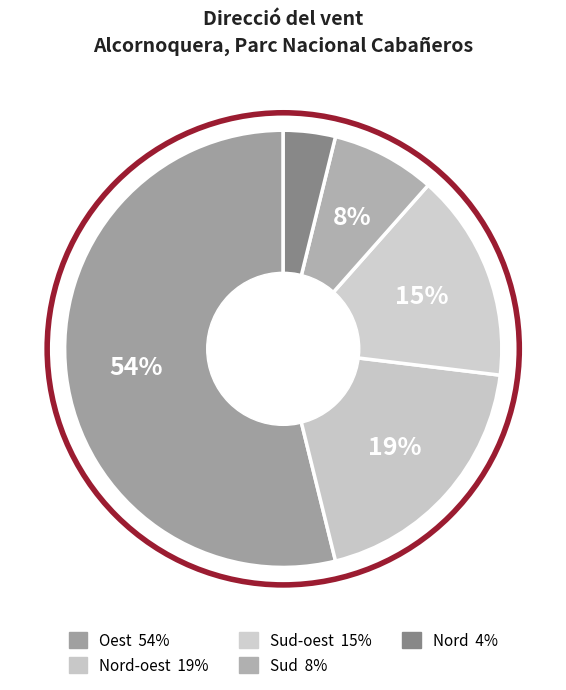

Count the number of slices in the pie.

5